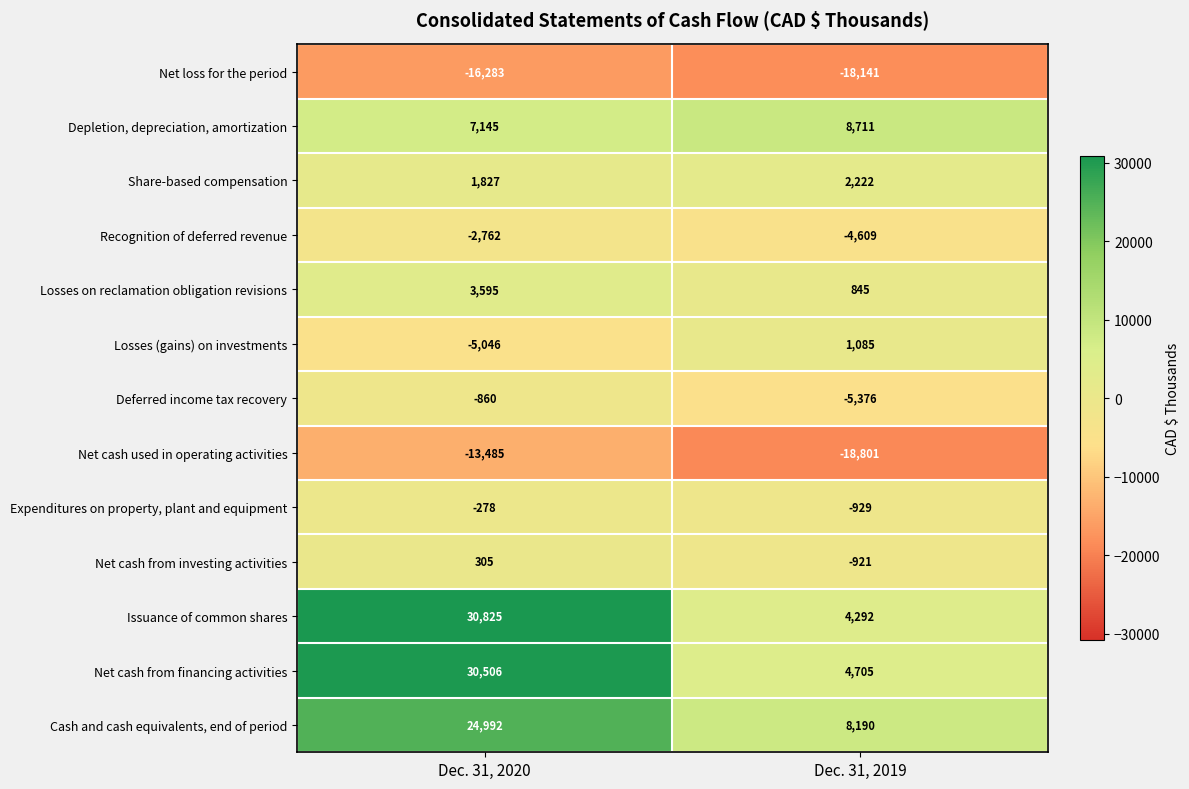

Which label corresponds to the largest value in the chart?

Dec. 31, 2020